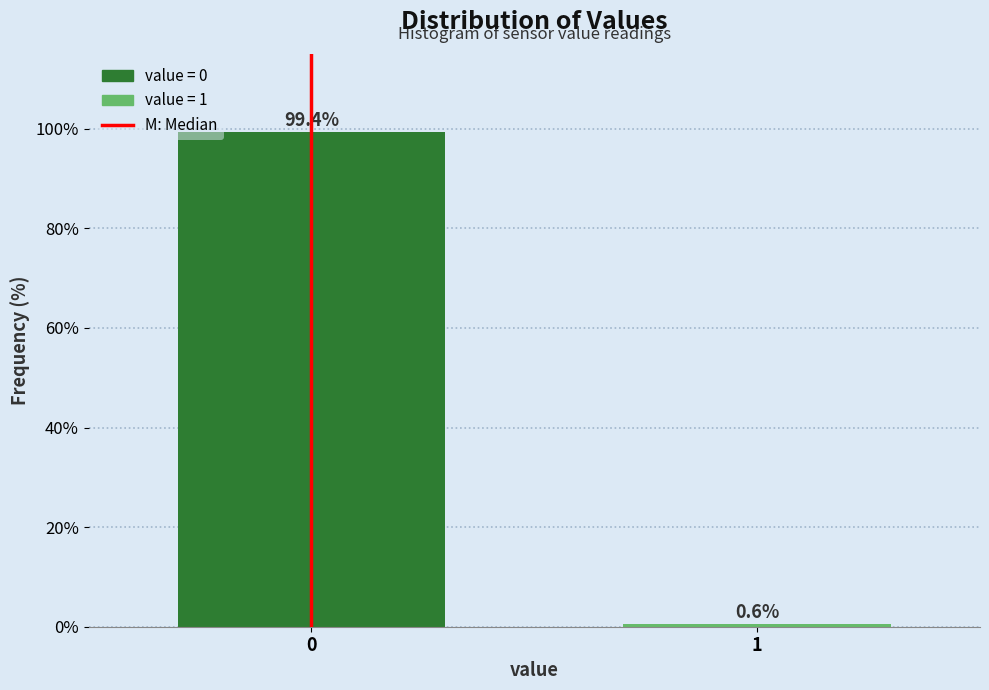

Reading right to left, what are all the values shown in this chart?

0.6	99.4